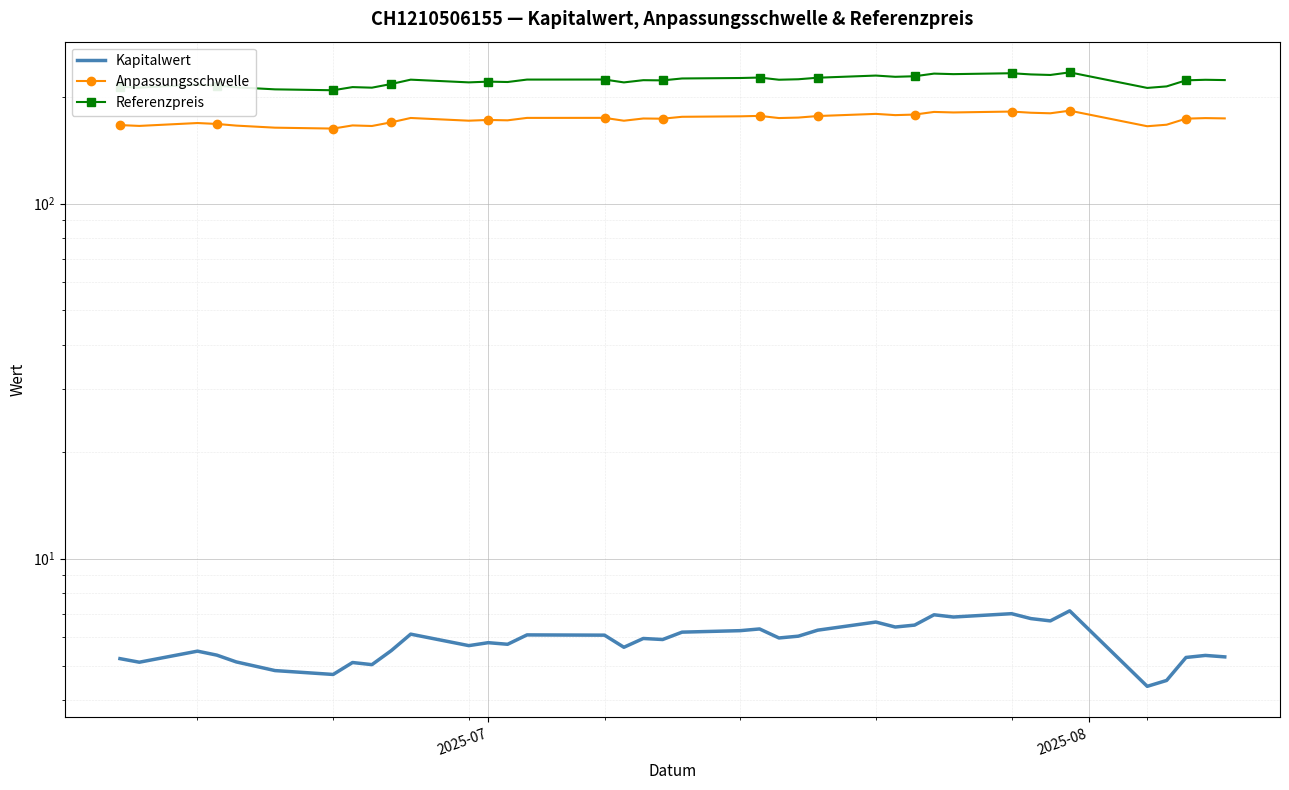

Where is Anpassungsschwelle nearest to the value 172?

2025-07